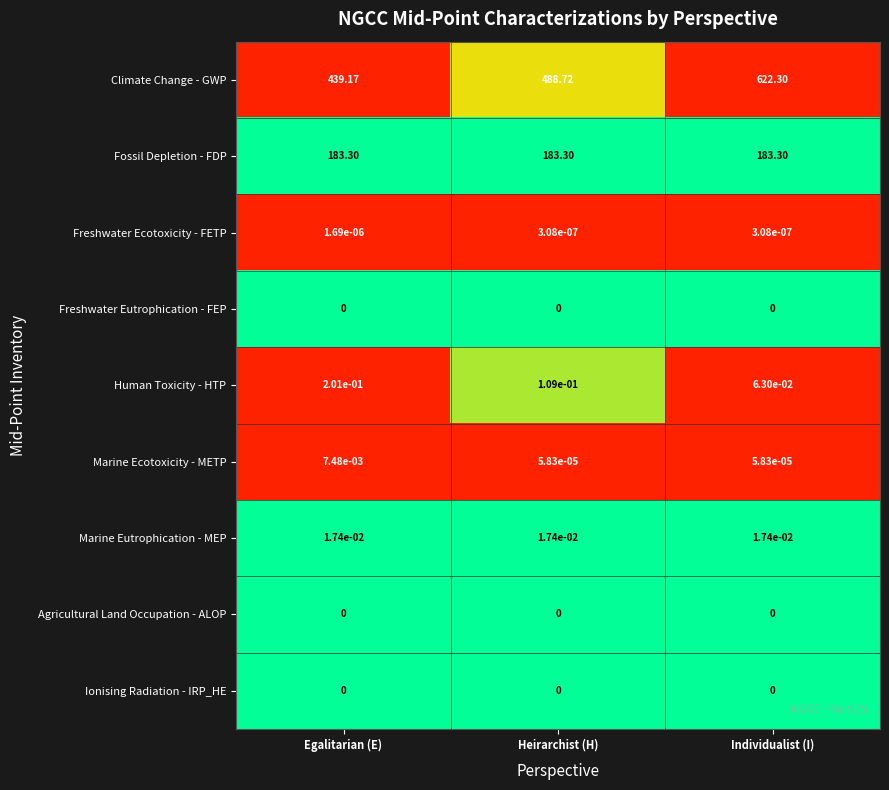

What is the greatest value displayed?

622.3